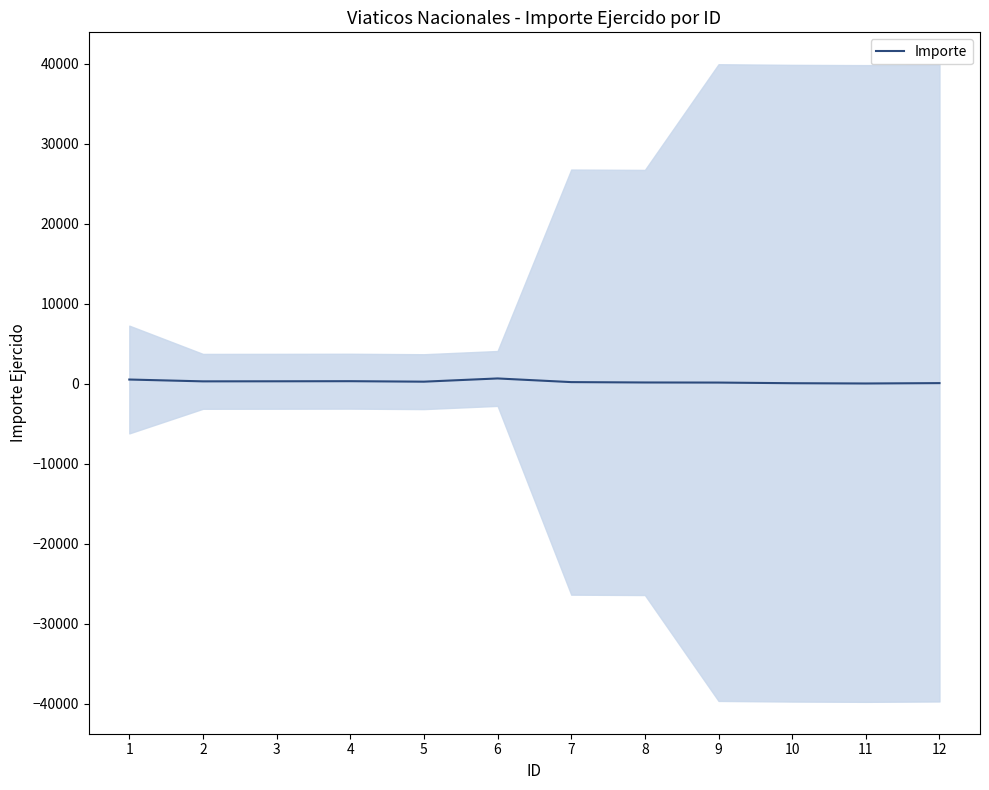

Rank the categories by value from highest to lowest.

6, 1, 4, 3, 2, 5, 7, 8, 9, 12, 10, 11